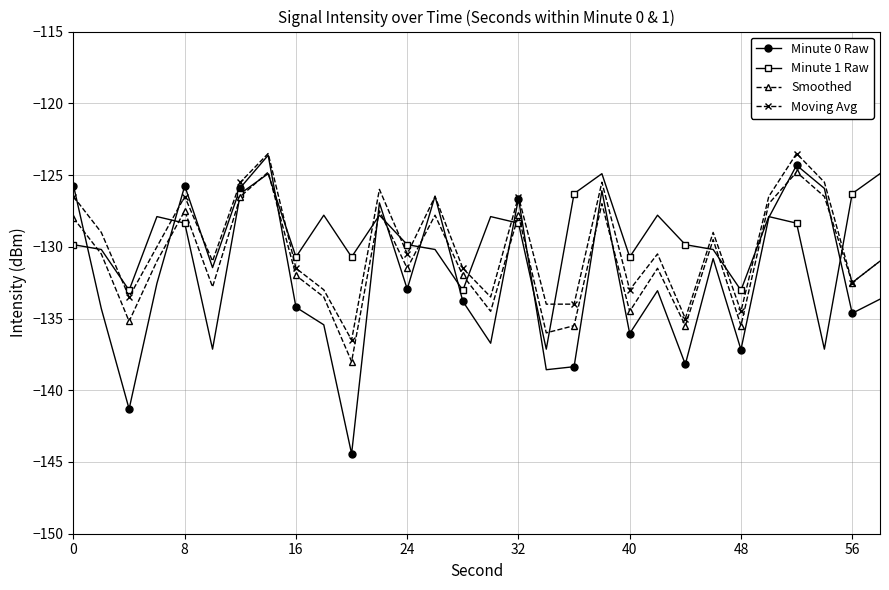

True or false: Moving Avg has more than 0 points higher than both neighbors.

True